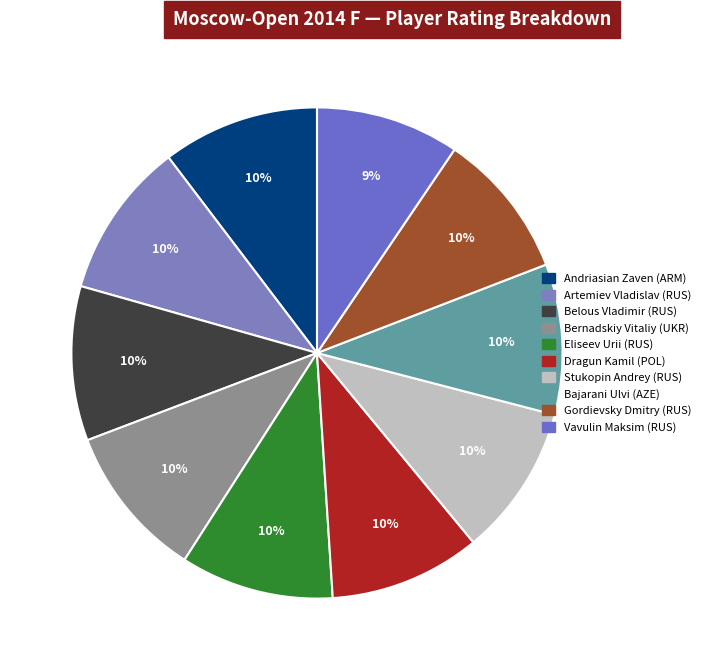

Does Stukopin Andrey (RUS) account for over 50% of the chart?

No